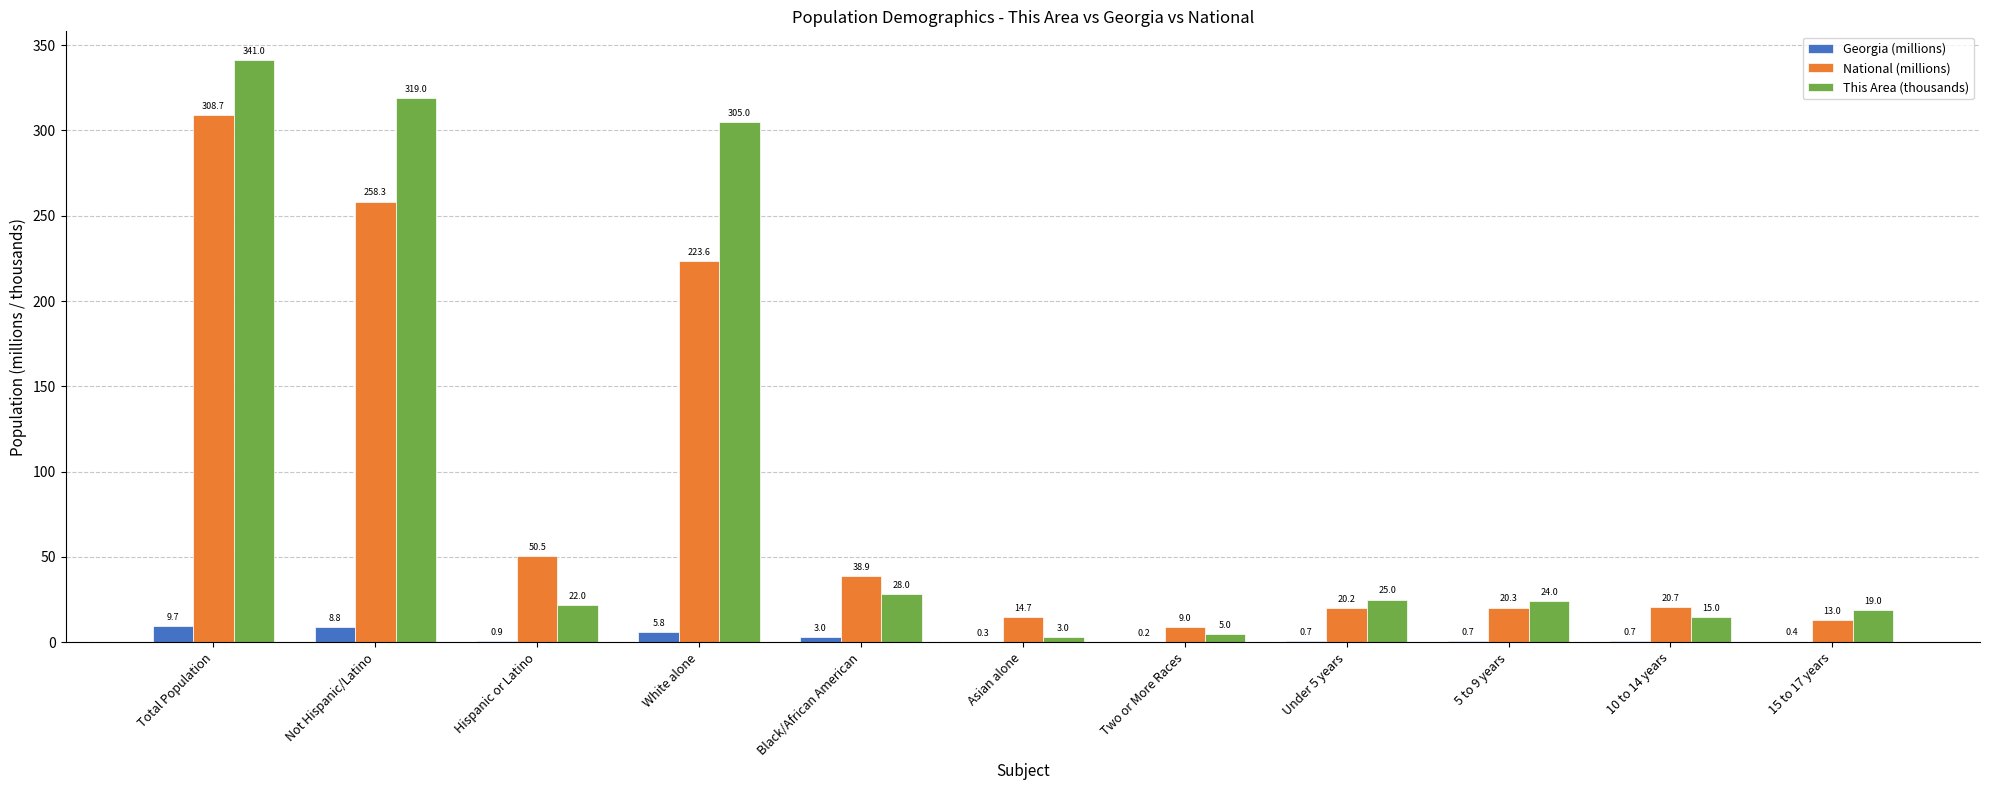

What is the sum of the Georgia (millions) values at White alone and 5 to 9 years?

6.5